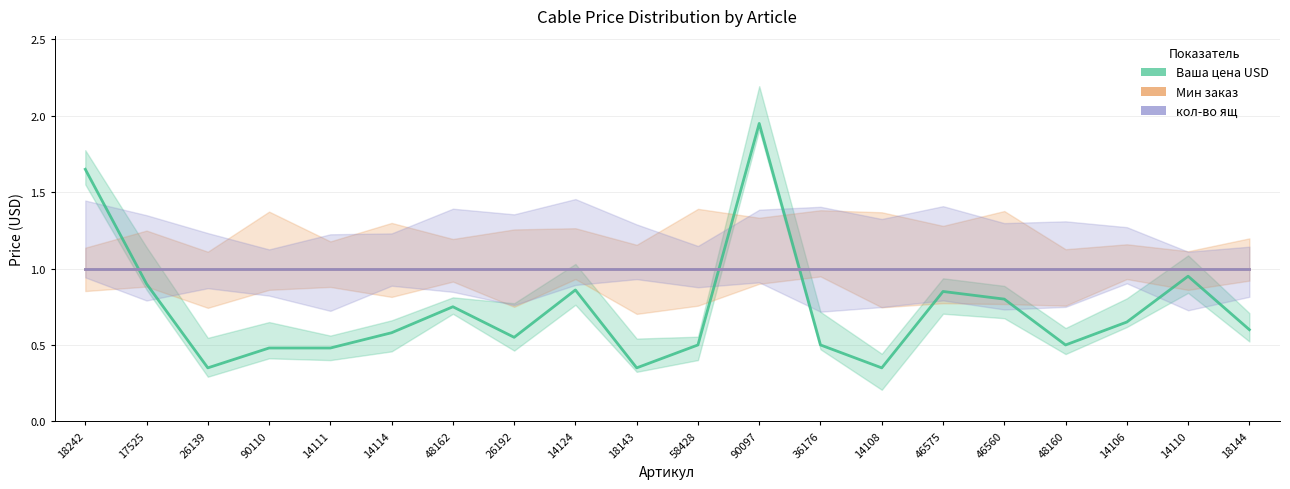

What position from the right is 14124?

12